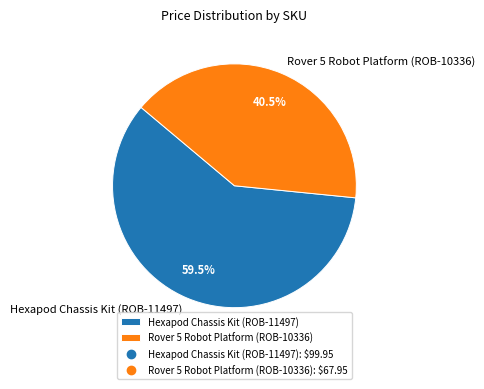

Do Rover 5 Robot Platform (ROB-10336) and Hexapod Chassis Kit (ROB-11497) together represent more than half of the pie?

Yes